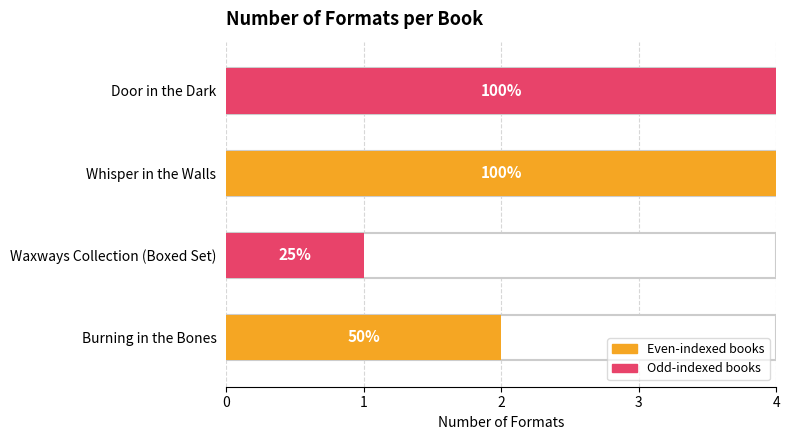

What is the value of the 3rd bar from the left?

4